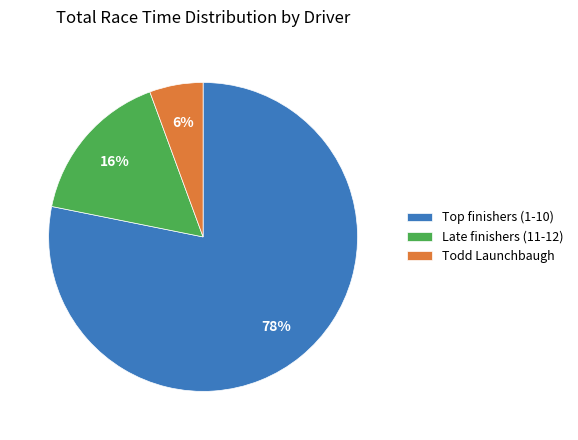

Do Todd Launchbaugh and Late finishers (11-12) together represent more than half of the pie?

No